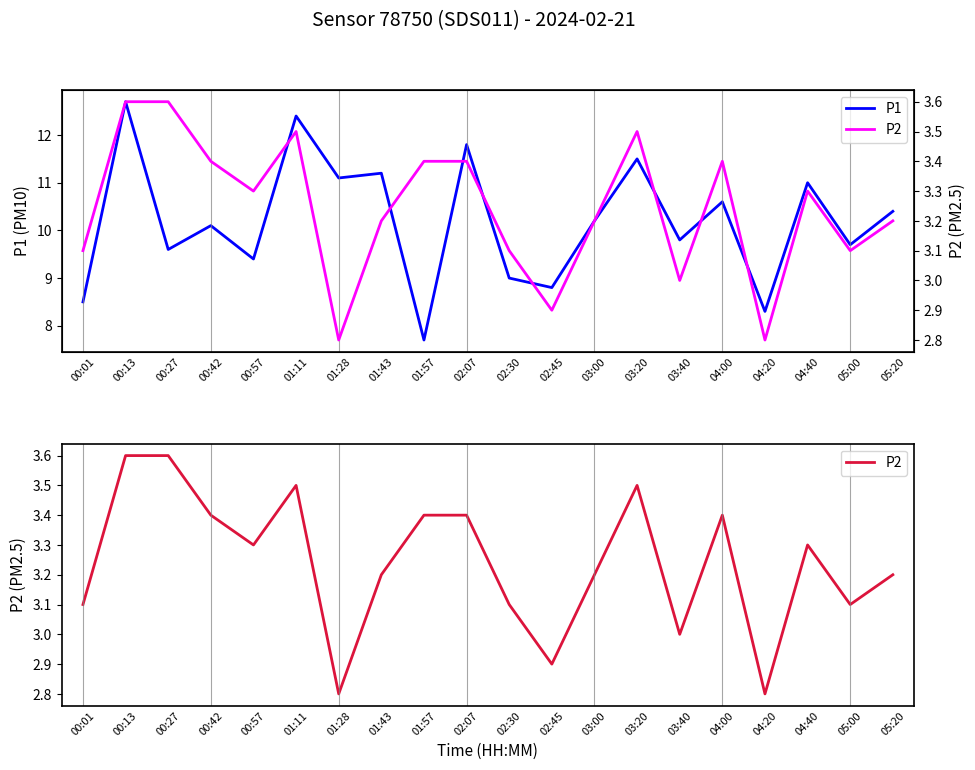

Reading left to right, extract all data points from this chart.

P1: 00:01=8.5	00:13=12.7	00:27=9.6	00:42=10.1	00:57=9.4	01:11=12.4	01:28=11.1	01:43=11.2	01:57=7.7	02:07=11.8	02:30=9.0	02:45=8.8	03:00=10.2	03:20=11.5	03:40=9.8	04:00=10.6	04:20=8.3	04:40=11.0	05:00=9.7	05:20=10.4
P2: 00:01=3.1	00:13=3.6	00:27=3.6	00:42=3.4	00:57=3.3	01:11=3.5	01:28=2.8	01:43=3.2	01:57=3.4	02:07=3.4	02:30=3.1	02:45=2.9	03:00=3.2	03:20=3.5	03:40=3.0	04:00=3.4	04:20=2.8	04:40=3.3	05:00=3.1	05:20=3.2